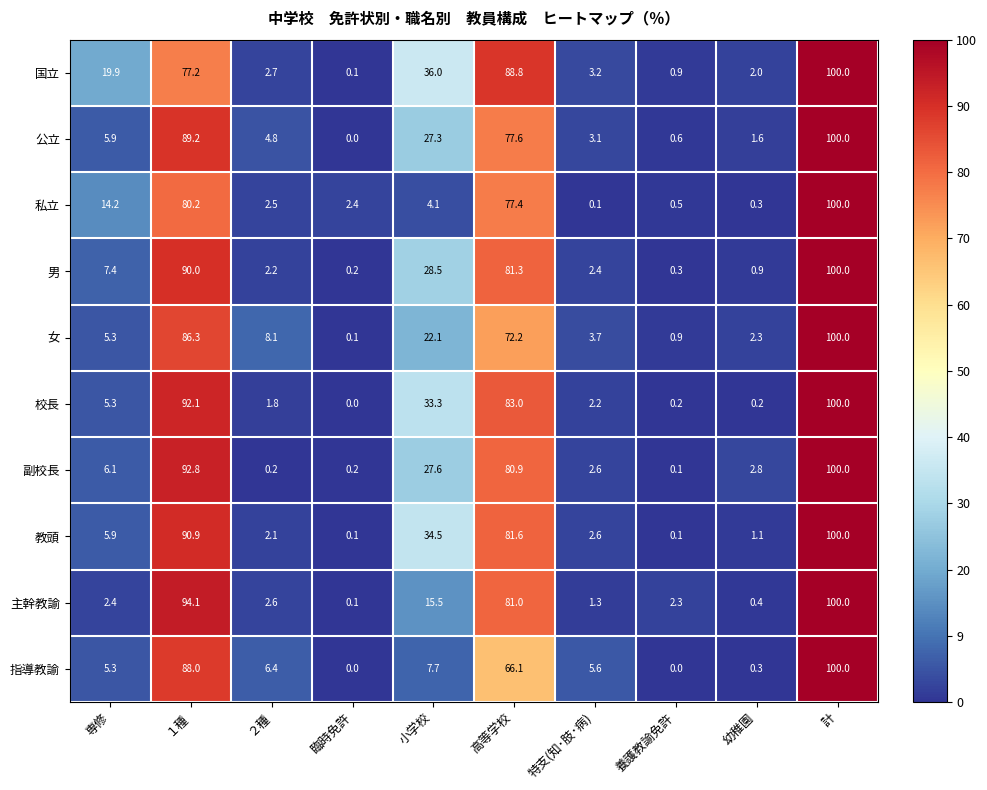

Between 専修 and 臨時免許, which series saw the biggest shift?

国立